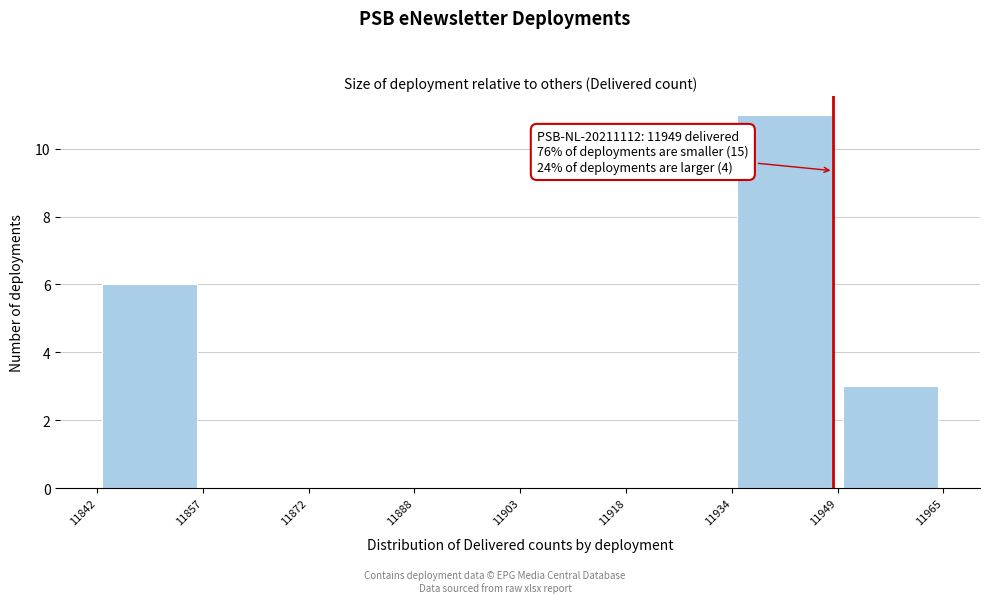

Over which range of the x-axis is the bar tallest?

11934 to 11949